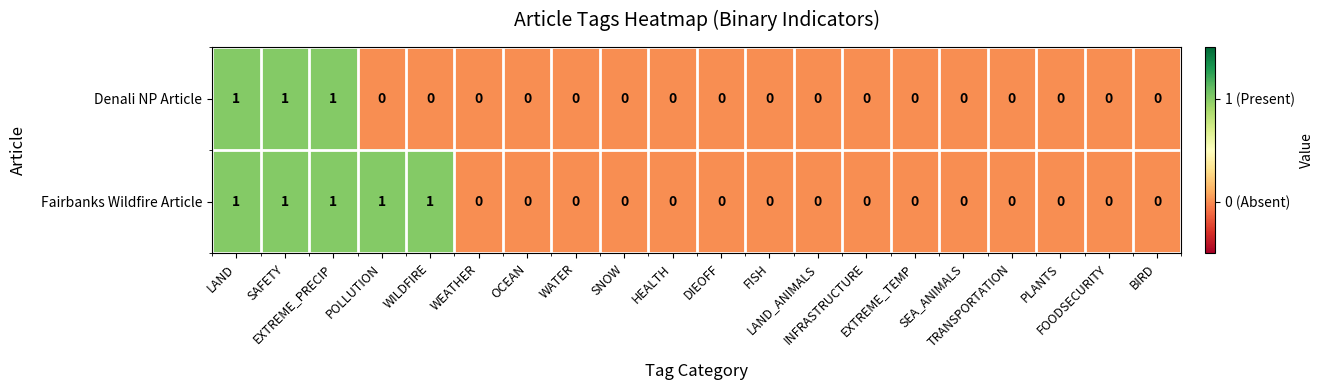

How many Denali NP Article values are between 0 and 1?

20